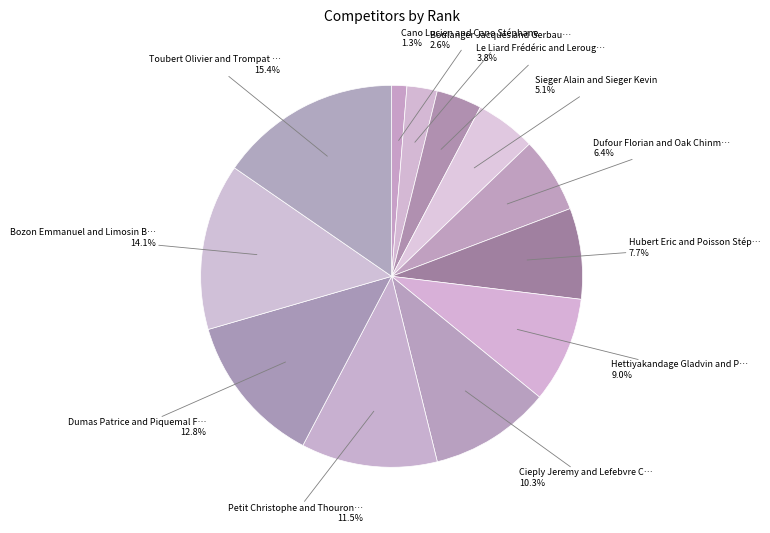

How many segments does this pie chart have?

12